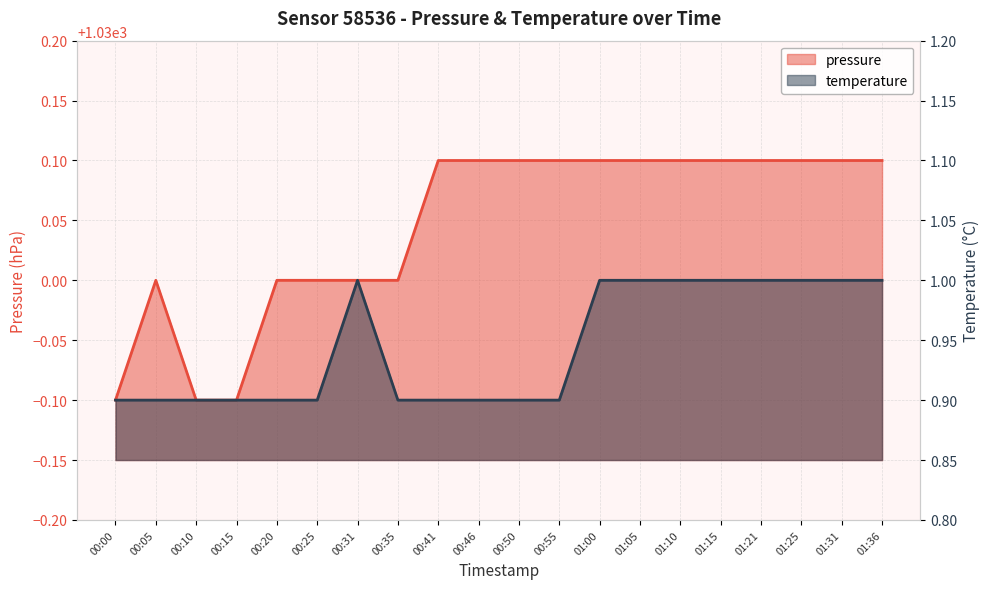

What is the average value of the pressure series?

1030.0